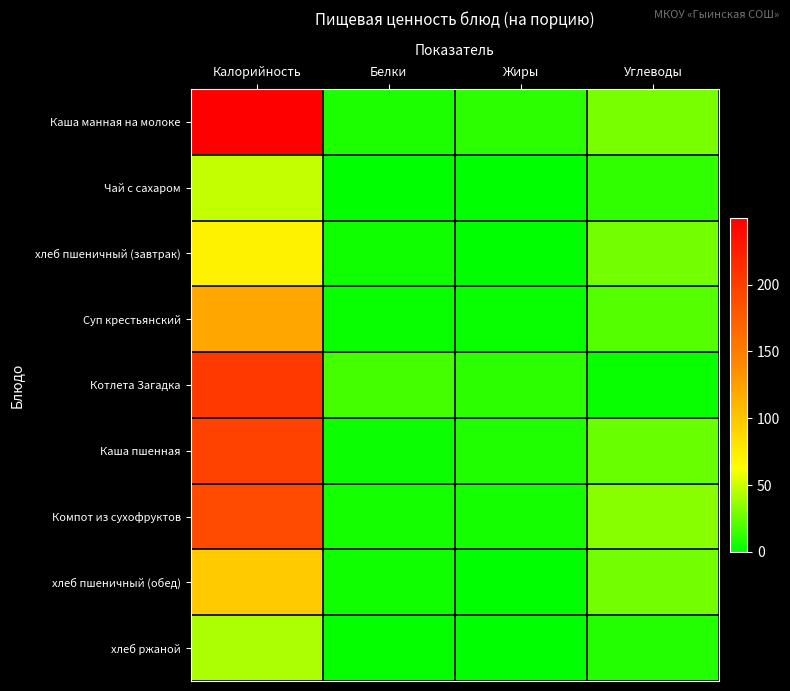

Count the number of categories in the chart.

4